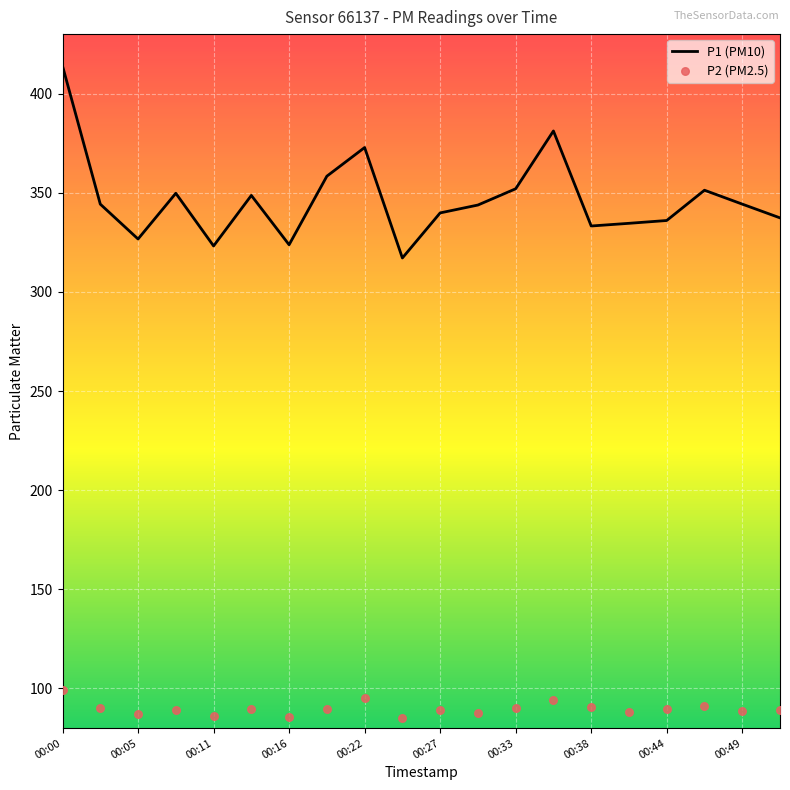

Which series reaches the maximum Y coordinate?

P1 (PM10)